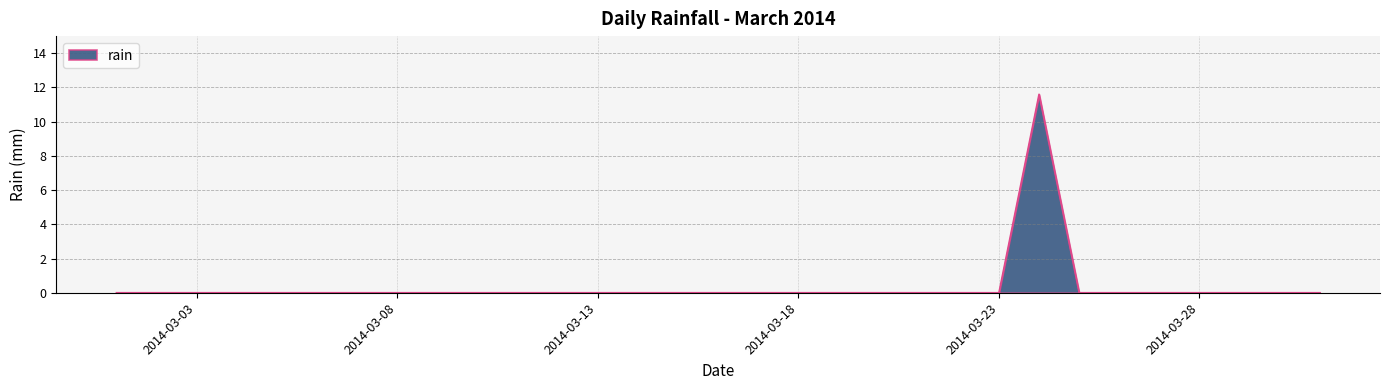

What is the difference between the maximum and minimum values?

11.6